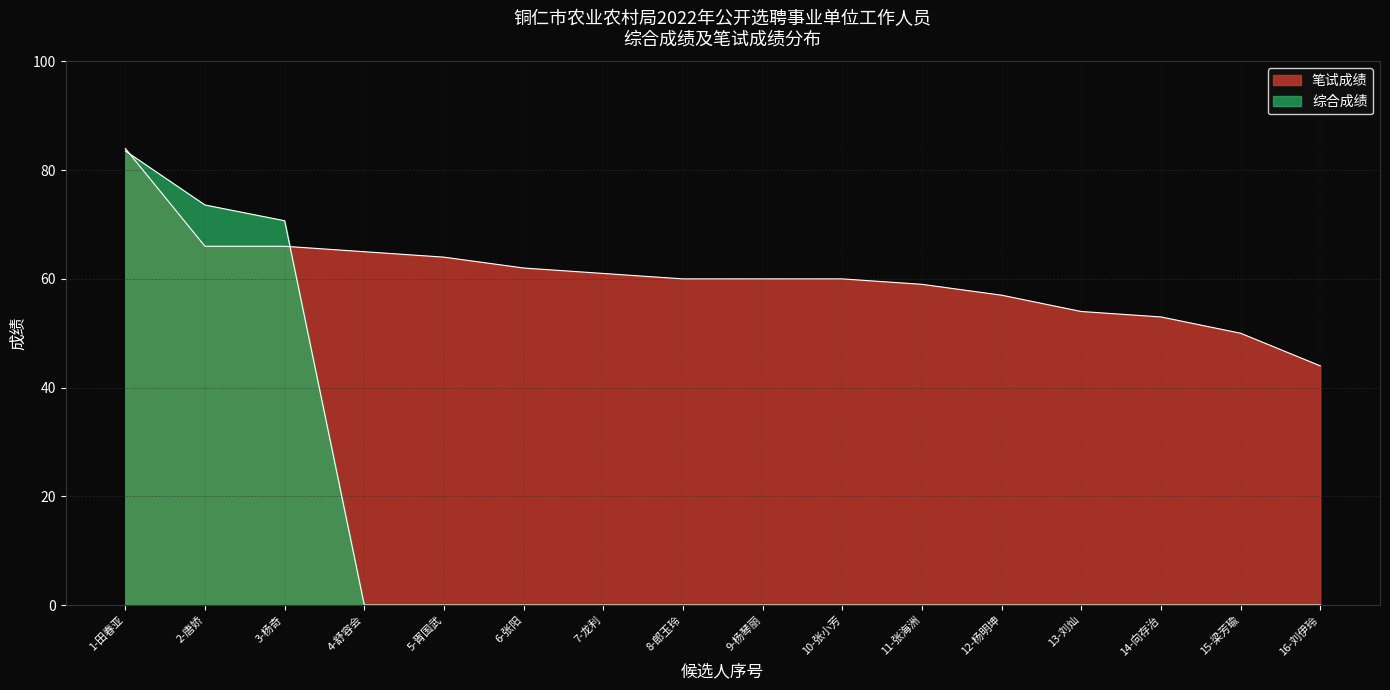

How many lines are shown in the chart?

2